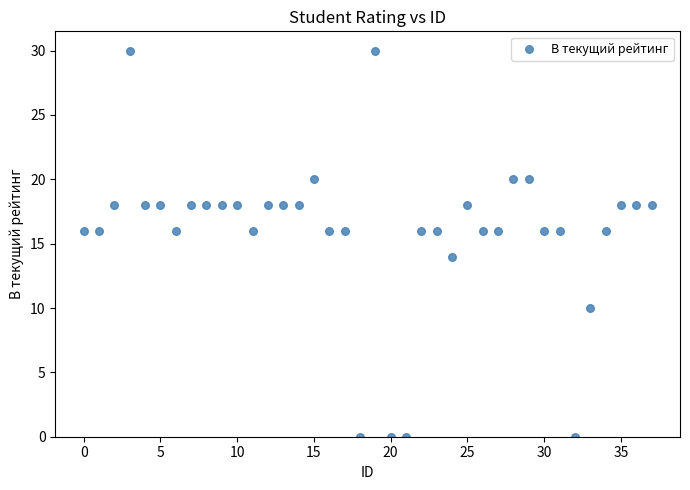

What is the range of Y values (max minus min)?

30